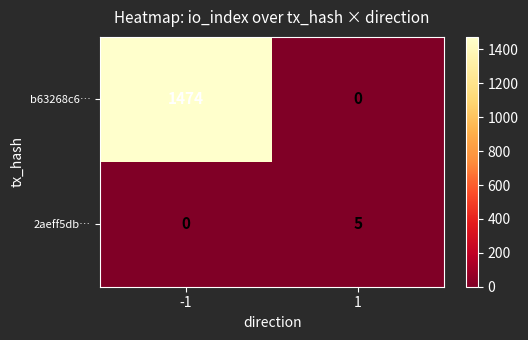

Between -1 and 1, which series saw the biggest shift?

b63268c6…